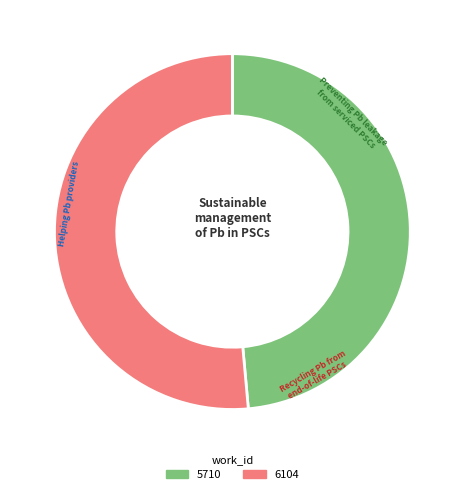

To the nearest percent, what percentage of the pie is 6104?

51%